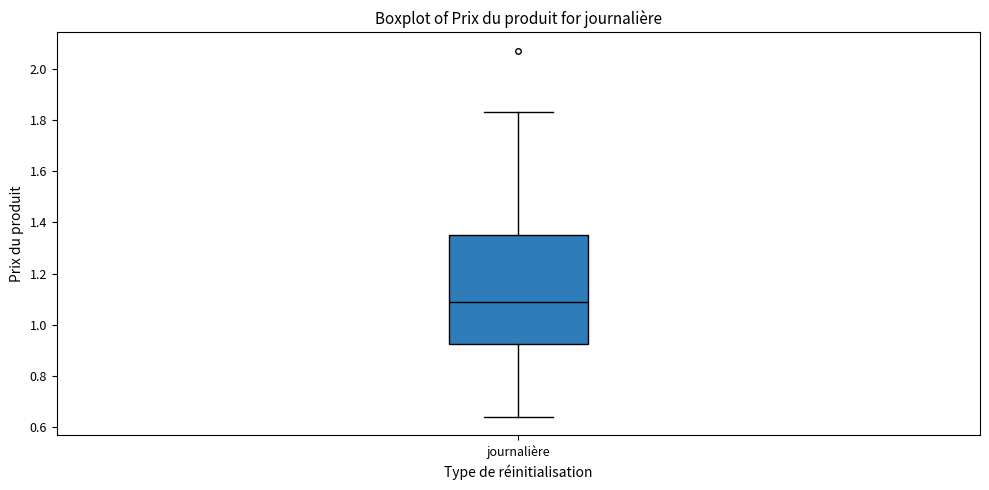

Transcribe this box plot: give where the median line is, the range the box spans, and where the two whiskers end, as read against the y-axis. The values are not printed on the chart, so give them approximately, as read against the axis.

median 1.10, box 0.92 to 1.36, whiskers 0.64 to 1.84